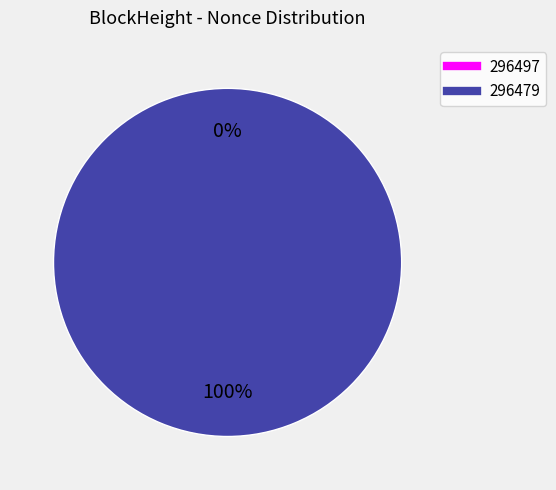

Is it true that 296479 is 99% of the pie?

False